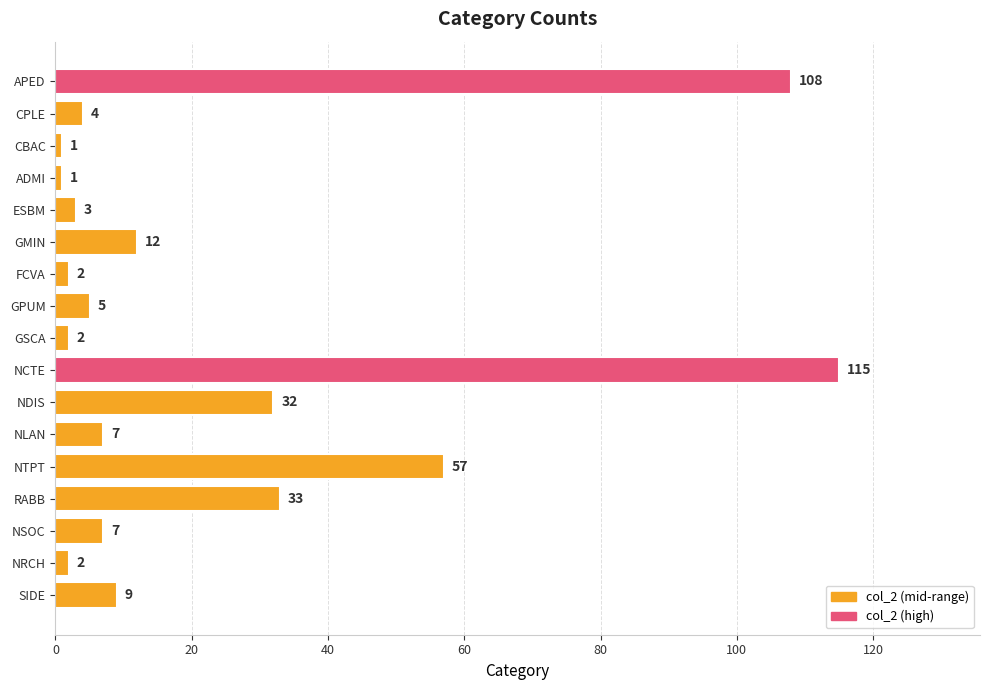

Which has a higher value, CPLE or NCTE?

NCTE